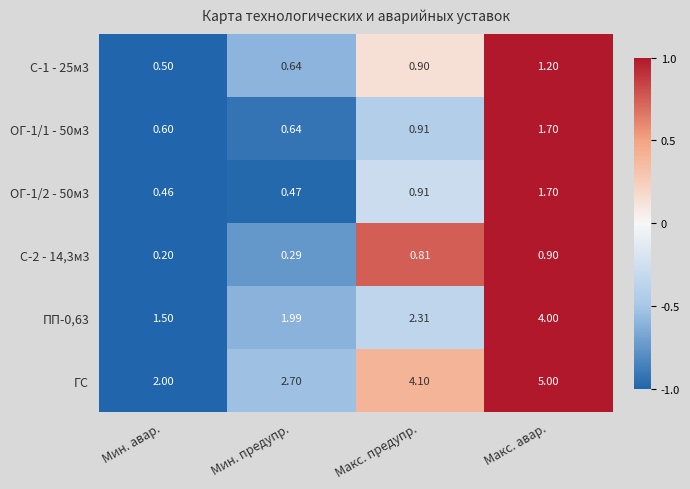

List the labels in order of ГС value, largest first.

Макс. авар., Макс. предупр., Мин. предупр., Мин. авар.